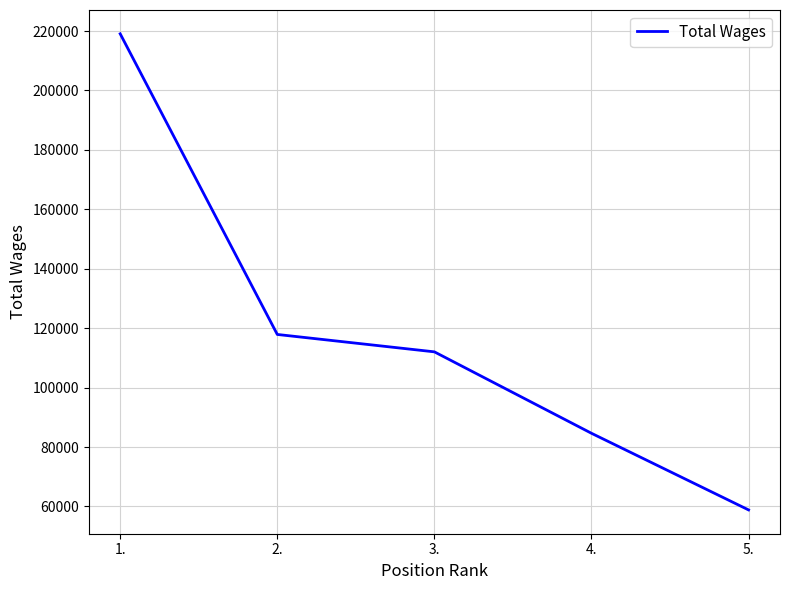

Is it true that the value at 1. is 219068?

True